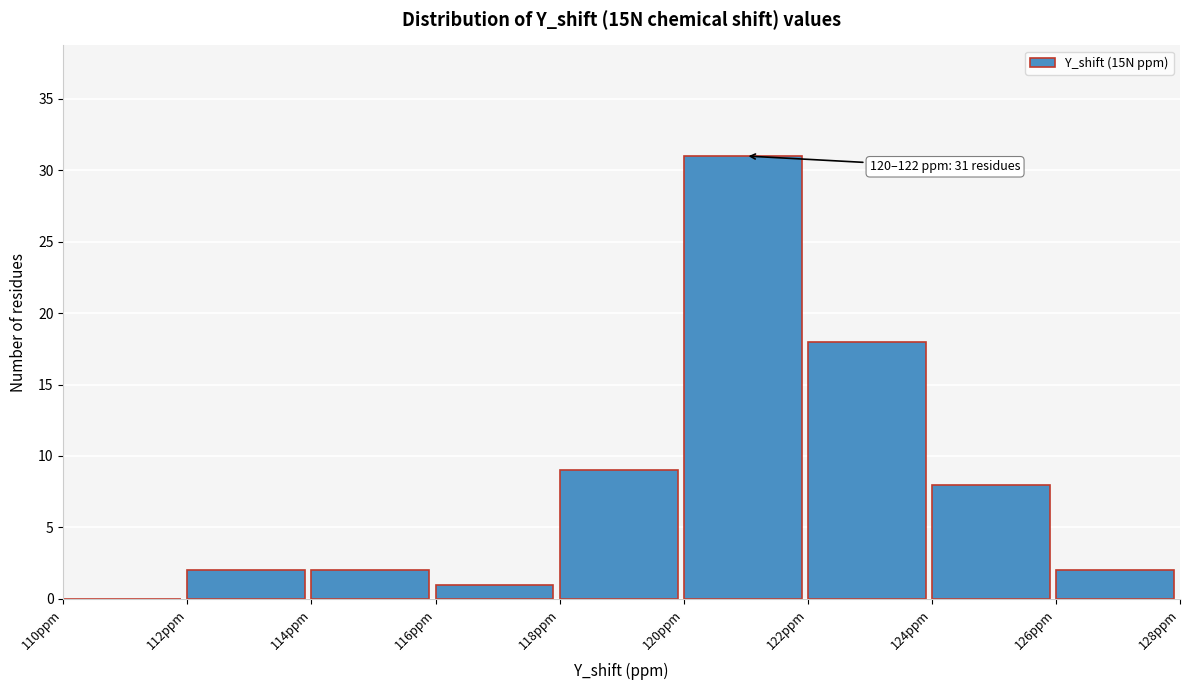

Which range on the x-axis has the tallest bar?

120 to 122